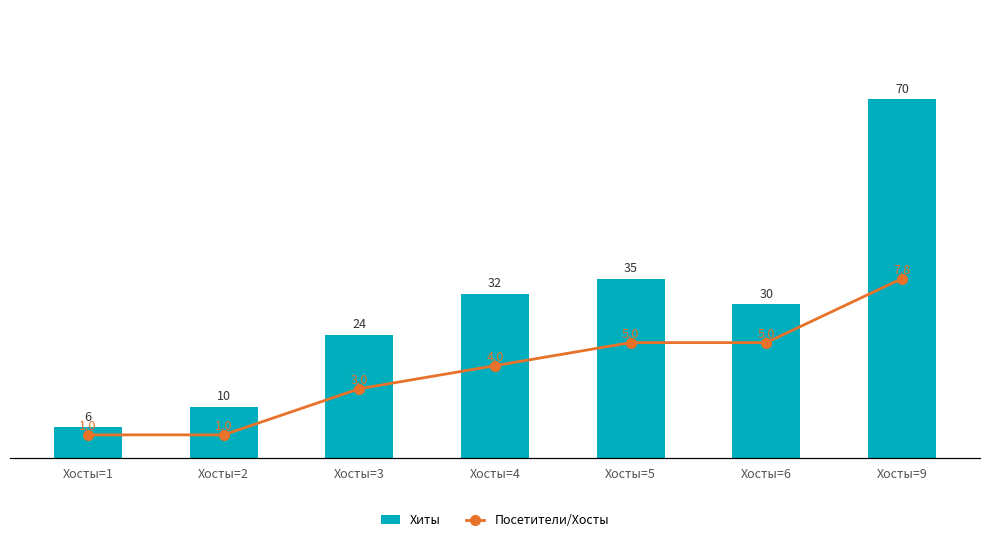

Reading right to left, what are all the values shown in this chart?

Хиты: 70.0	30.0	35.0	32.0	24.0	10.0	6.0
Посетители/Хосты: 7.8	5.0	5.0	4.0	3.0	1.0	1.0